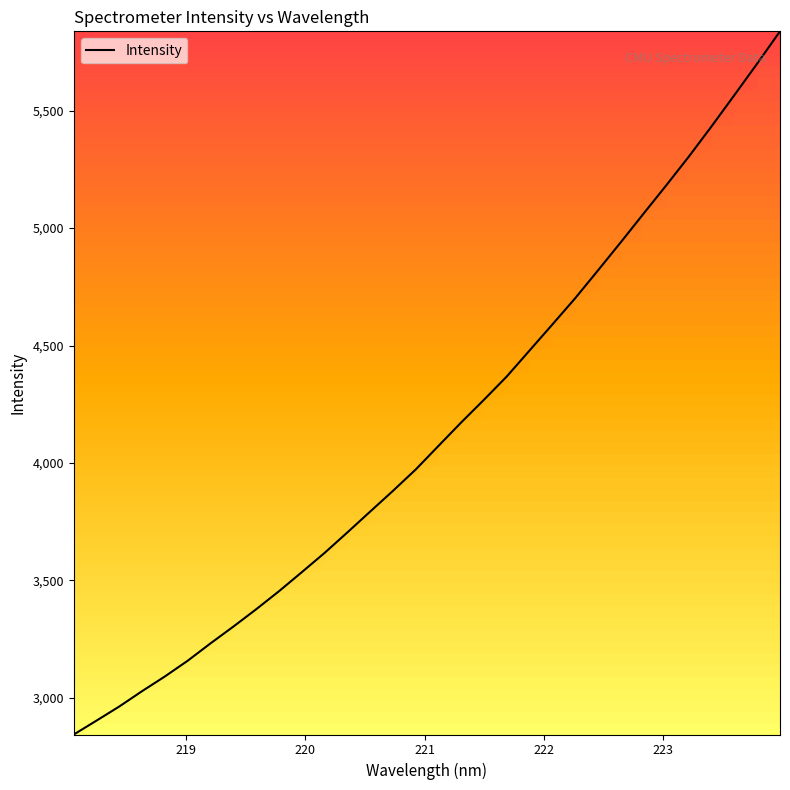

What is the greatest value displayed?

5837.4